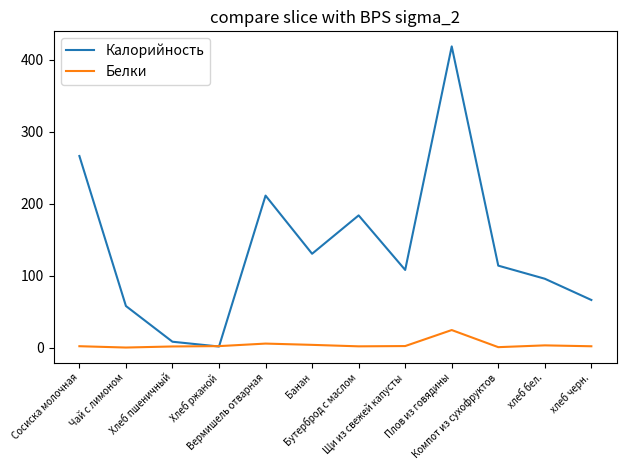

How many distinct data groups are displayed?

2